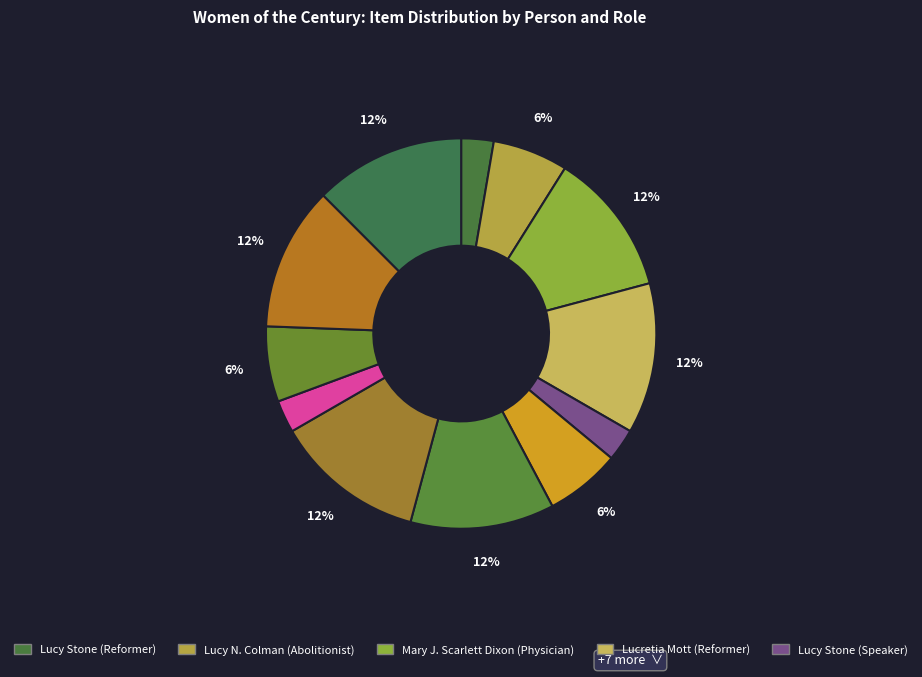

Count the number of slices in the pie.

12